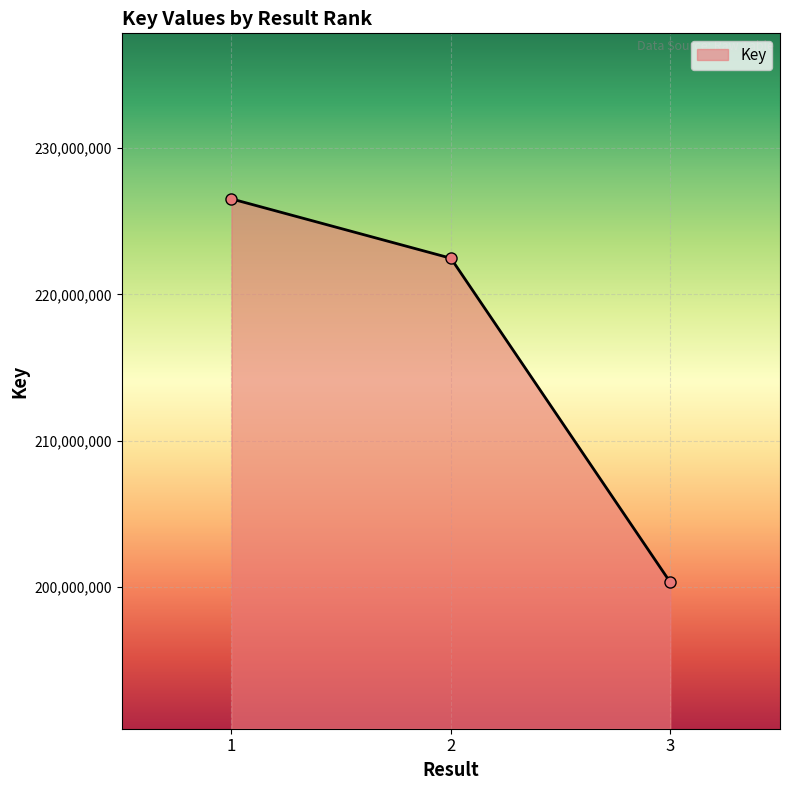

What is the change in value from 1 to 2?

-4060462